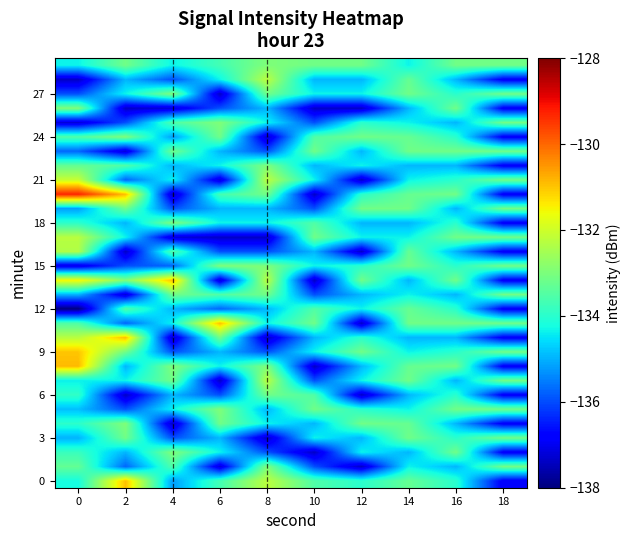

Between 8 and 4, which is larger?

8